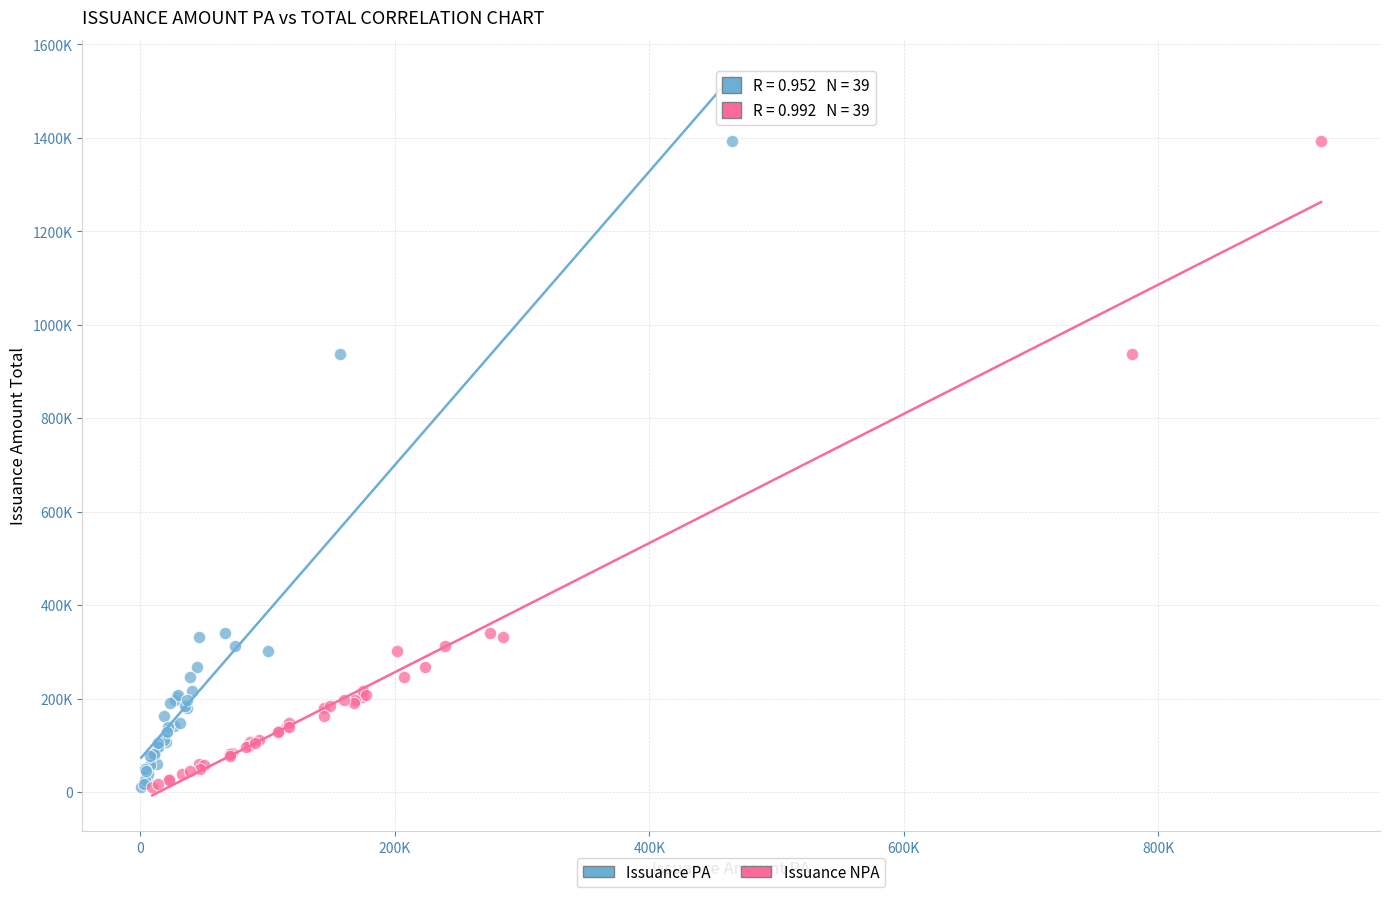

What are all the series names shown in the legend?

Issuance PA, Issuance NPA